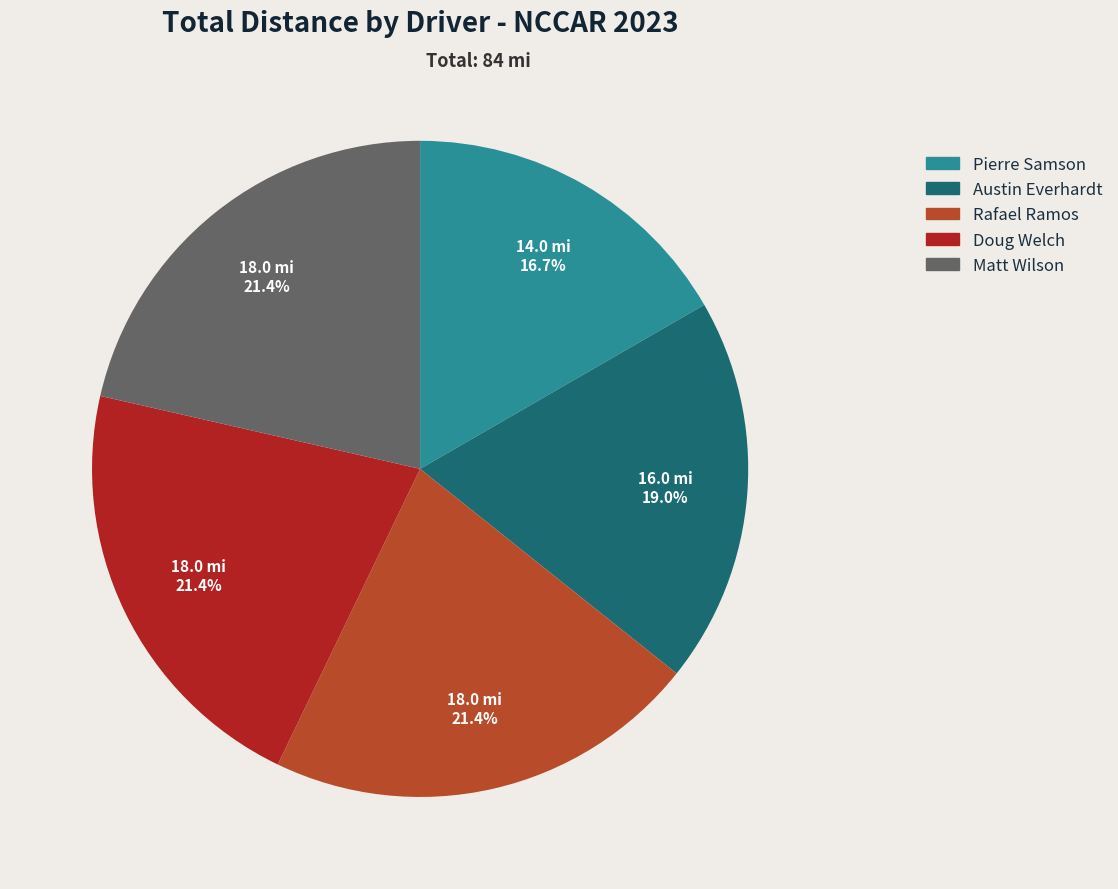

Approximately how many times larger is the value at Matt Wilson compared to Pierre Samson?

1.3